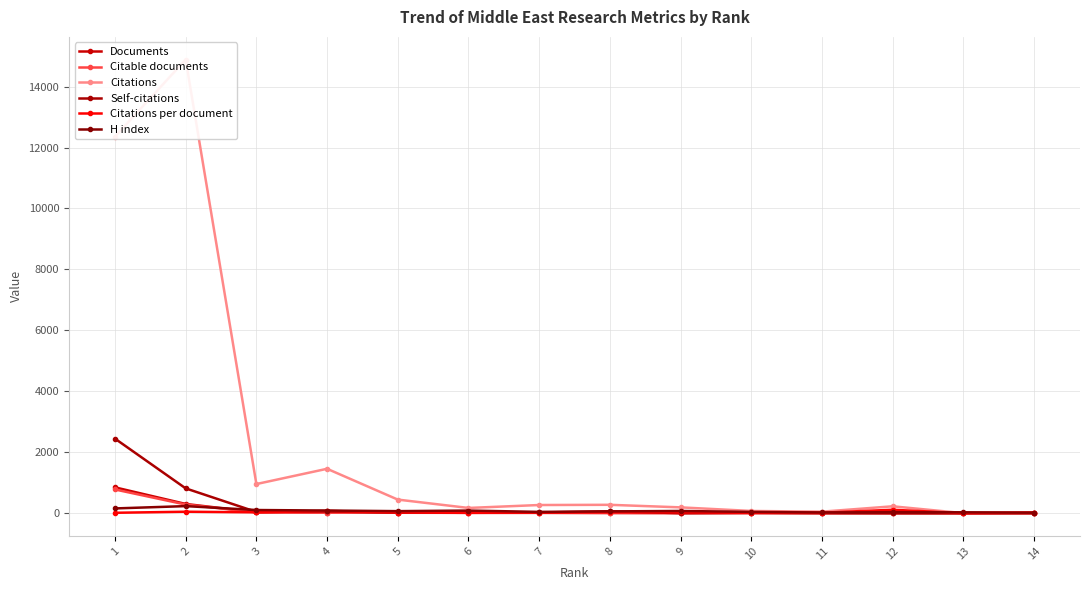

What are all the series names shown in the legend?

Documents, Citable documents, Citations, Self-citations, Citations per document, H index